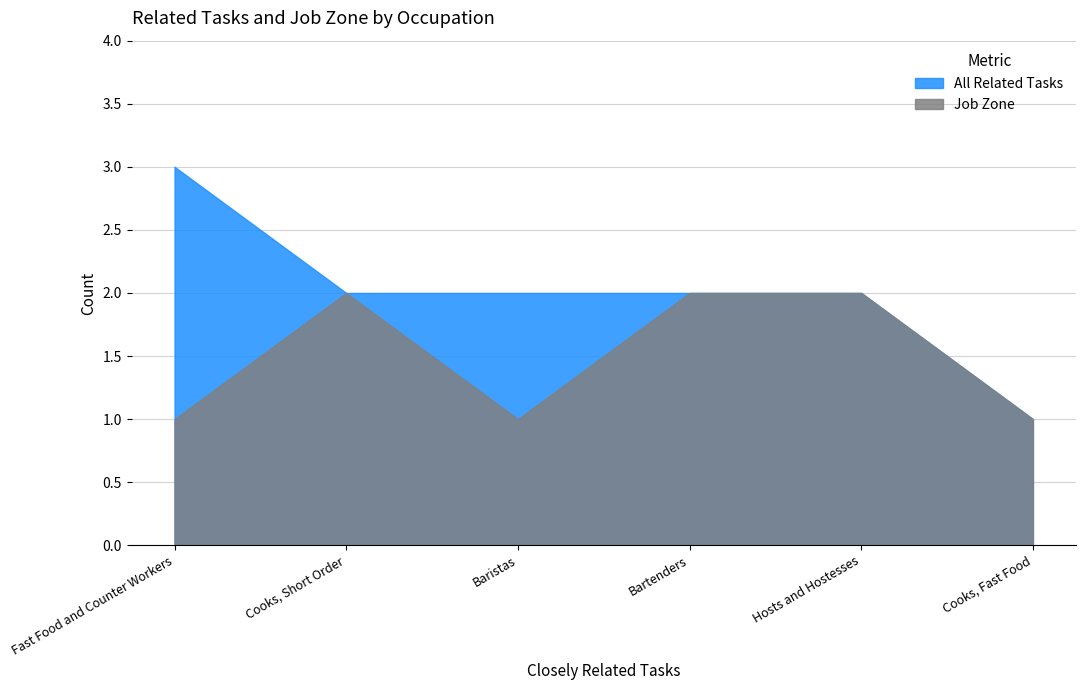

Which series has the largest total across all categories?

All Related Tasks